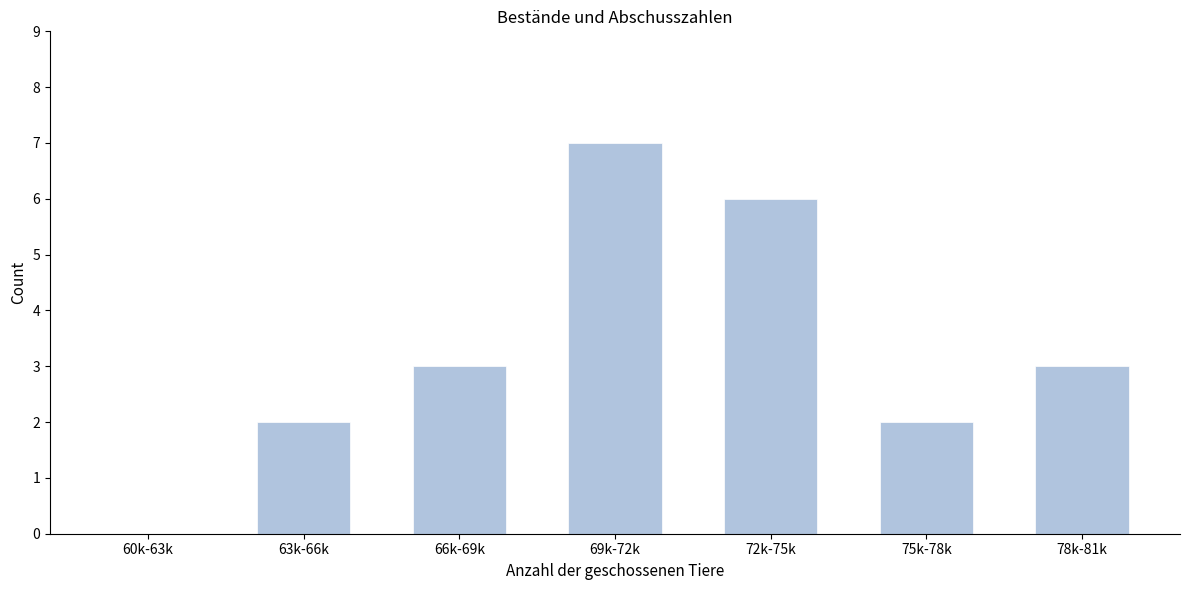

Reading left to right, list all the values displayed in this chart.

60k-63k=0	63k-66k=2	66k-69k=3	69k-72k=7	72k-75k=6	75k-78k=2	78k-81k=3